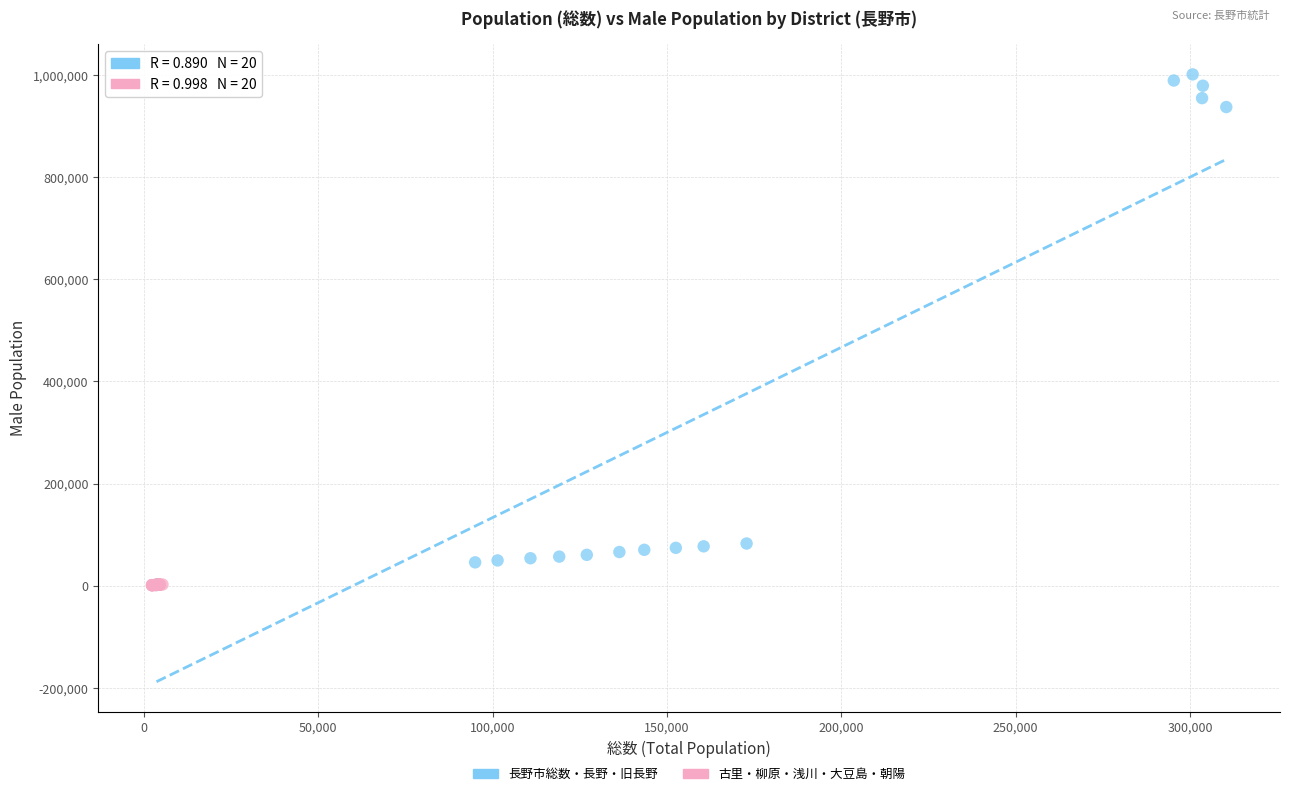

Which series has the largest Y range (max minus min)?

長野市総数・長野・旧長野